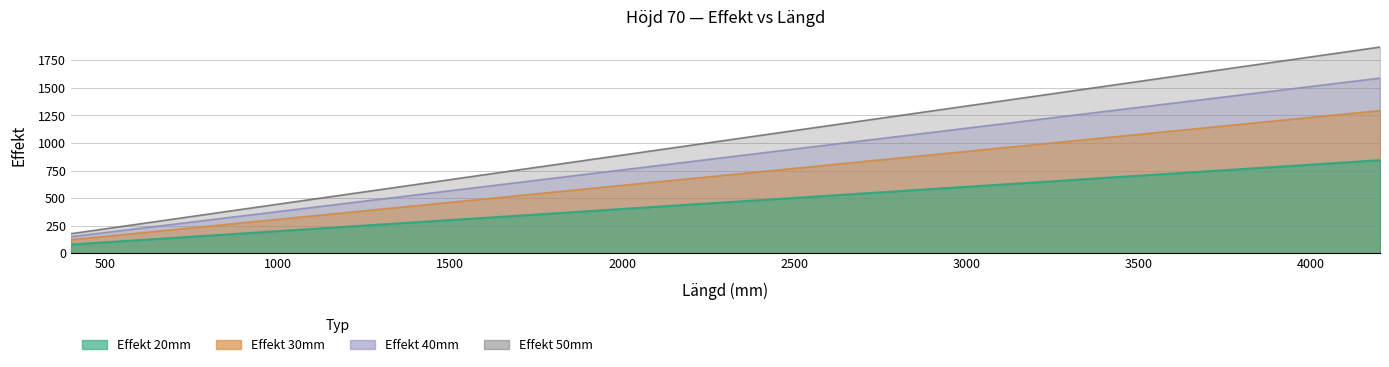

Which series has the largest range (max minus min)?

Effekt 20mm